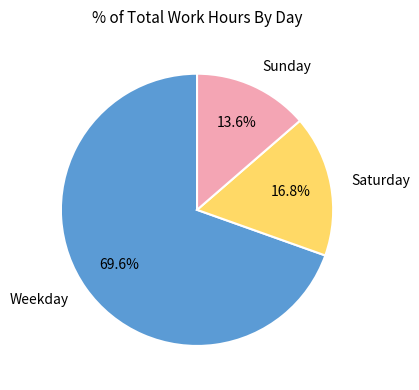

To the nearest percent, what is the average slice percentage?

33%